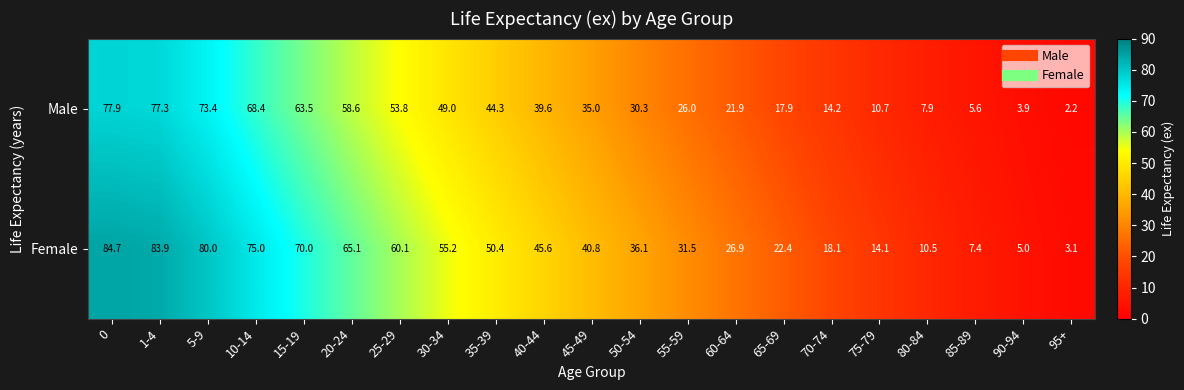

Rank the categories by Male value from lowest to highest.

95+, 90-94, 85-89, 80-84, 75-79, 70-74, 65-69, 60-64, 55-59, 50-54, 45-49, 40-44, 35-39, 30-34, 25-29, 20-24, 15-19, 10-14, 5-9, 1-4, 0